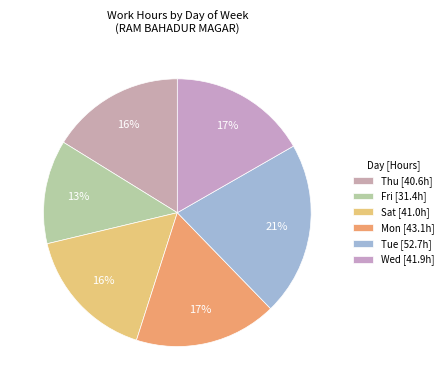

How many segments does this pie chart have?

6